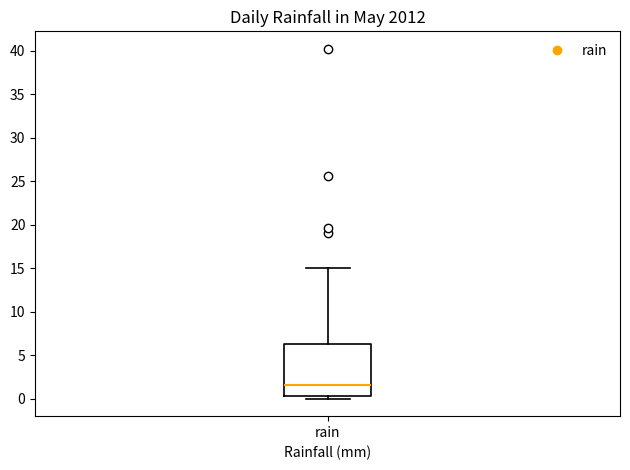

Read this box plot against the y-axis: the position of the median line, the range covered by the box, and the ends of both whiskers. The values are not printed on the chart, so give them approximately, as read against the axis.

median 1.5, box 0.5 to 6.5, whiskers 0.0 to 15.0